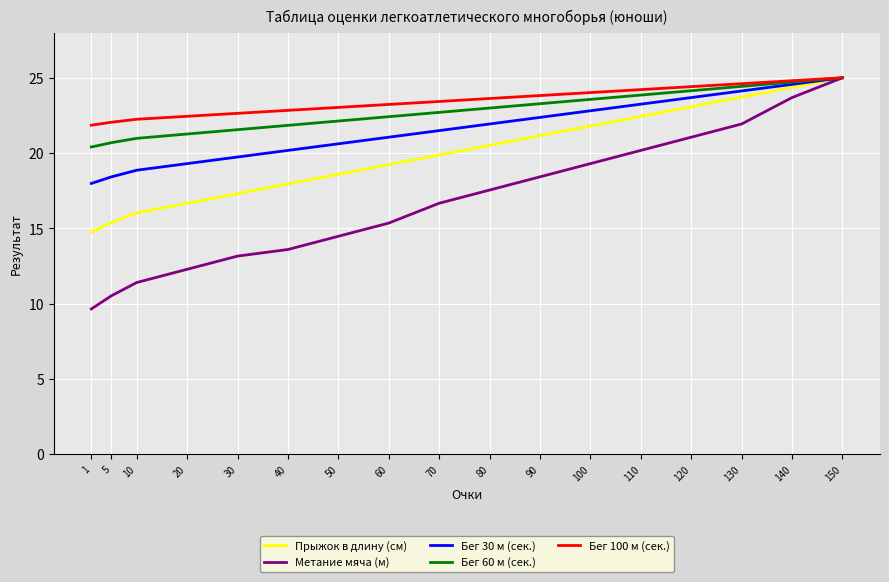

What is the highest value of the Прыжок в длину (см) series?

25.0